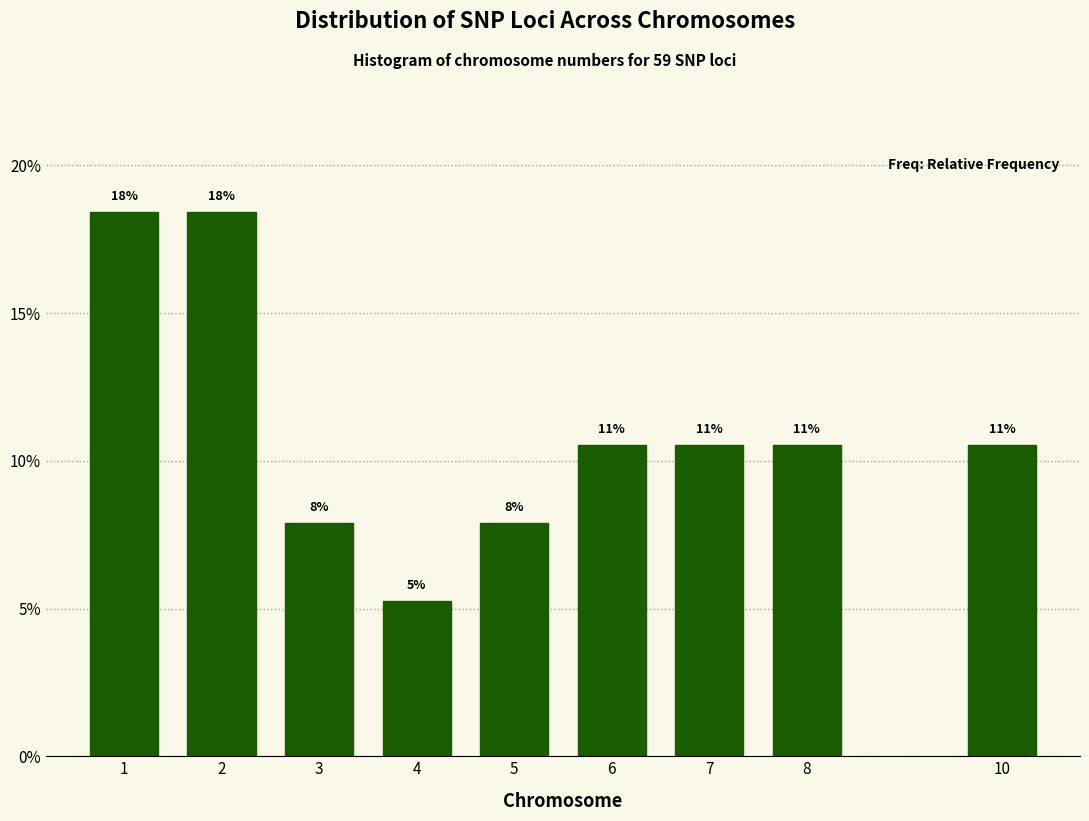

Are the bars horizontal?

No